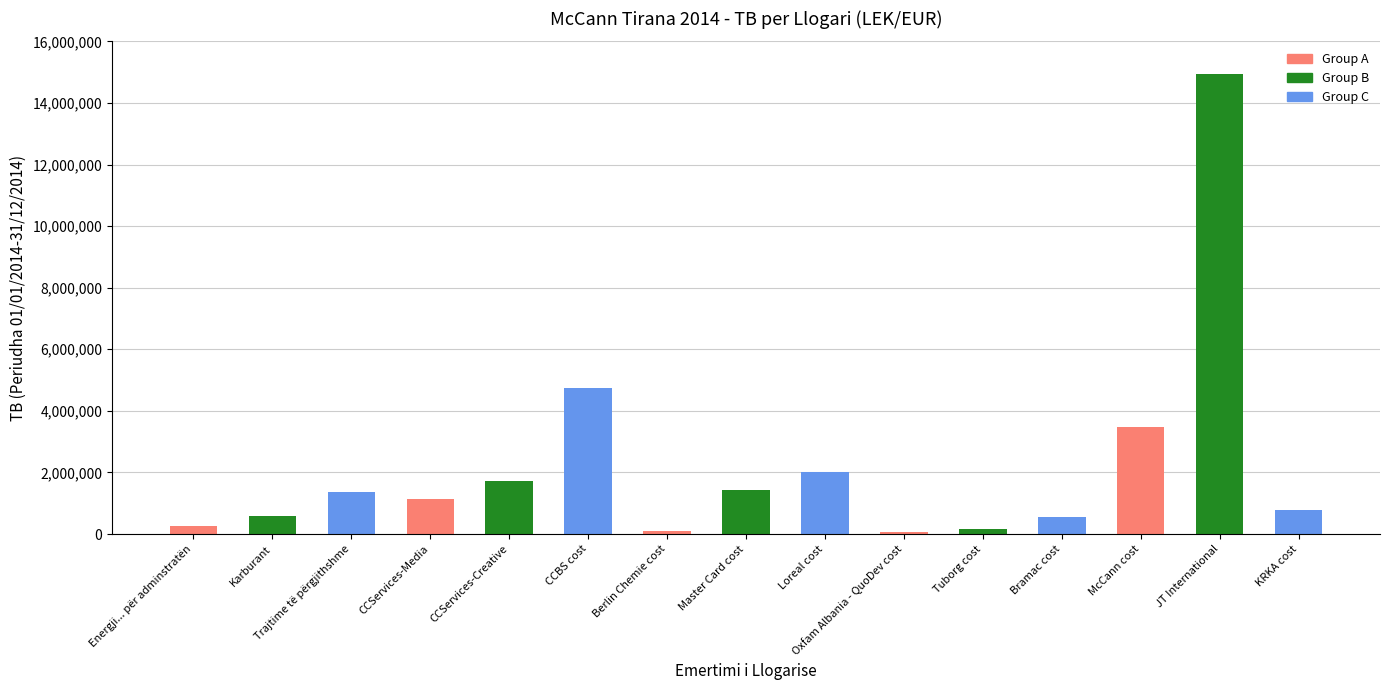

What is the change in value from CCServices-Media to KRKA cost?

-369401.6